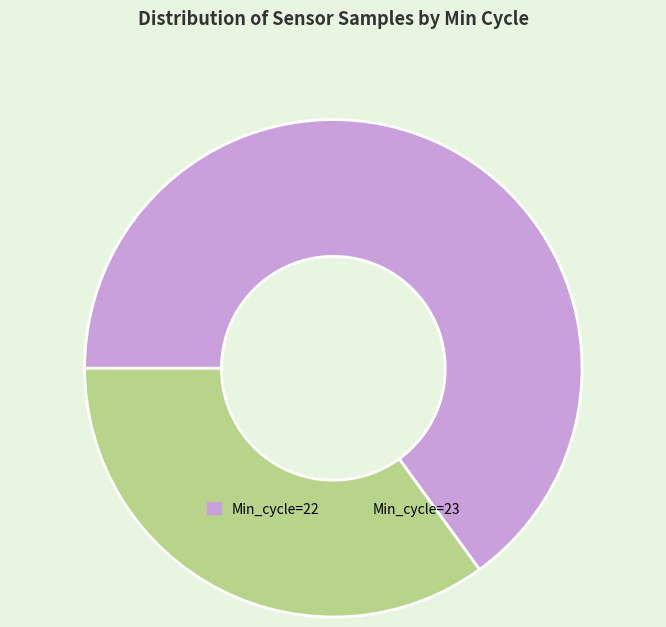

Count the number of slices in the pie.

2